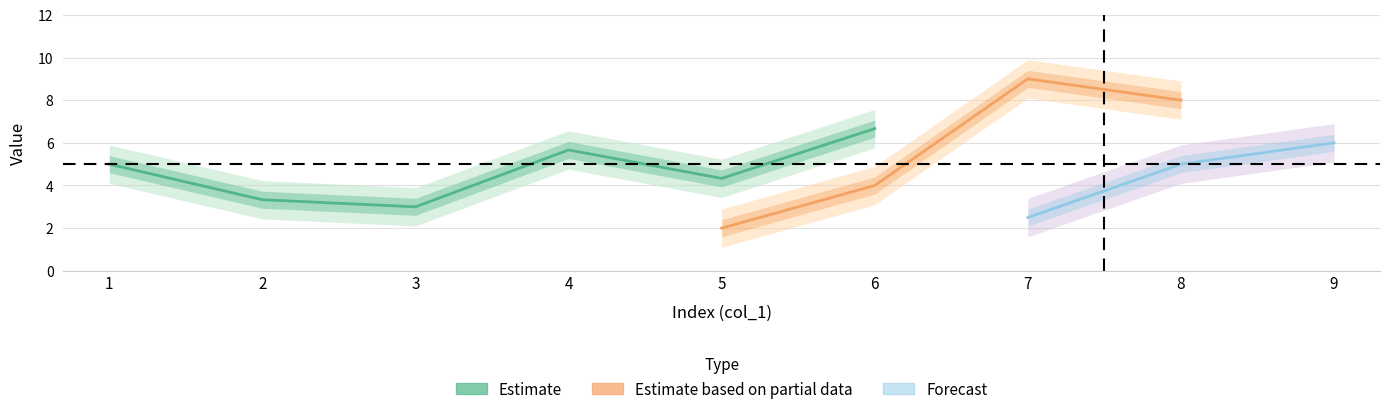

True or false: col_9 has a value of 0 at 7.

False